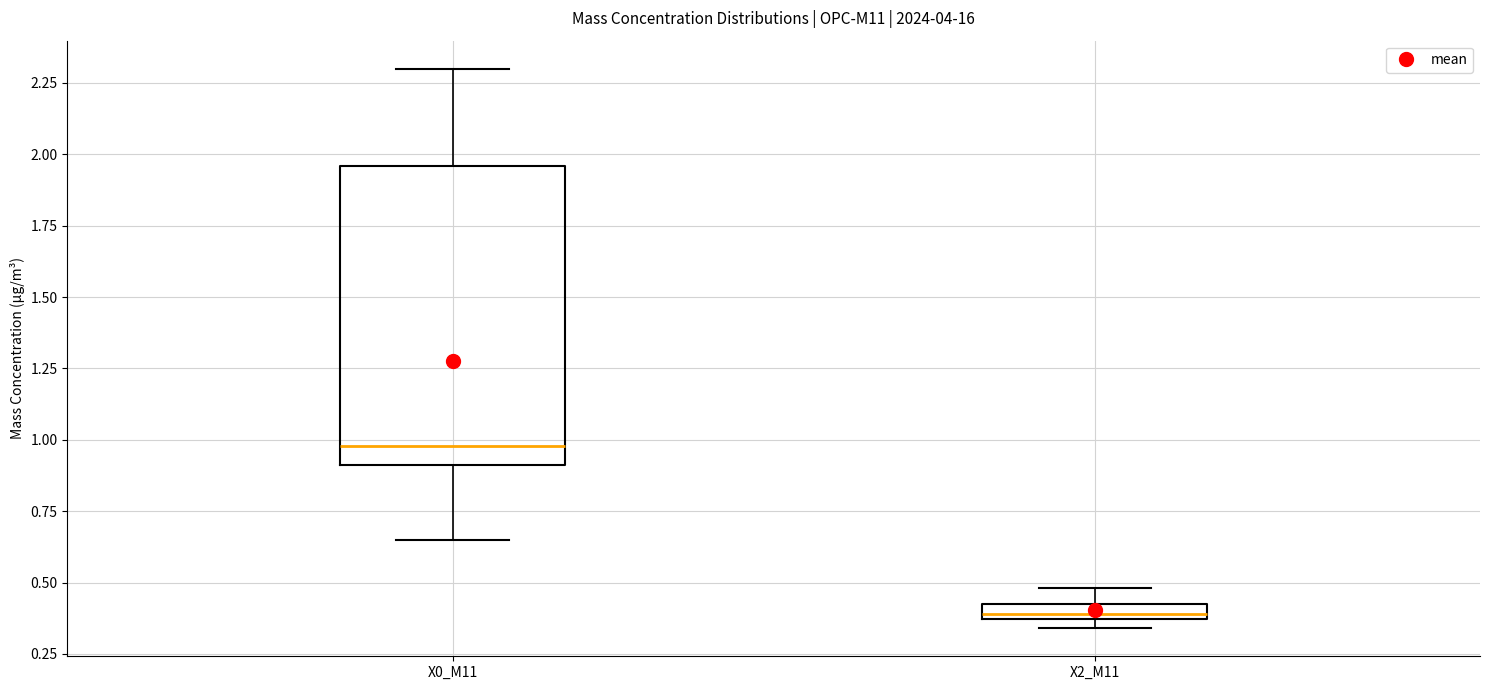

Where is the upper edge of the box for X0_M11 on the y-axis? The values are not printed on the chart, so give them approximately, as read against the axis.

1.95